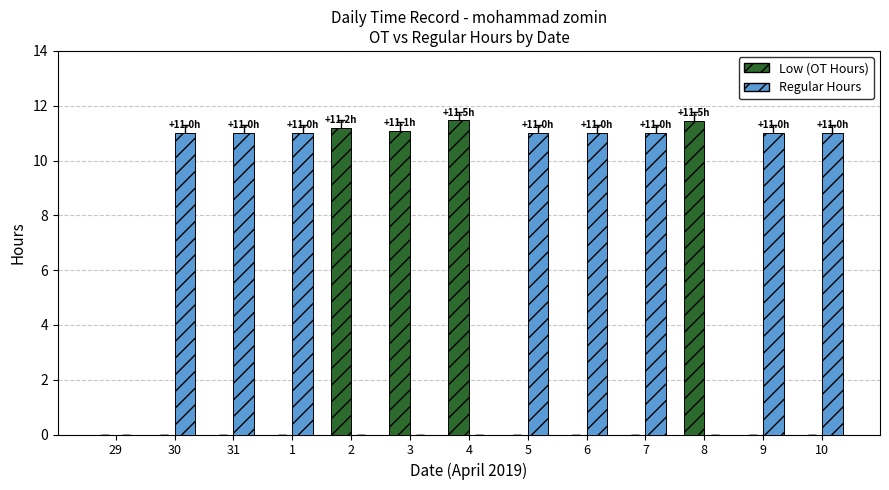

Is it true that Low (OT Hours) equals 0.0 at 5?

True